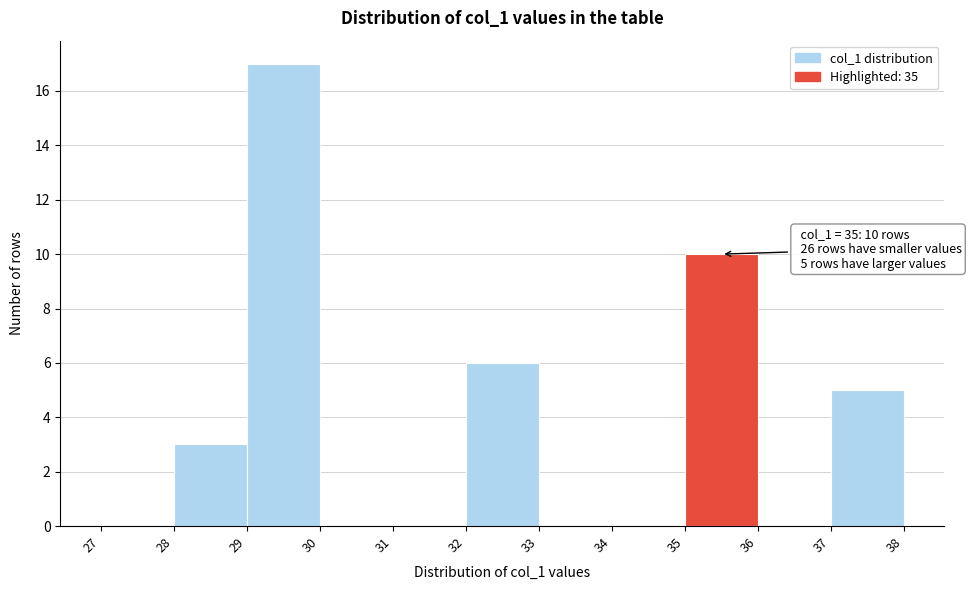

Over which range of the x-axis is the bar tallest?

29 to 30